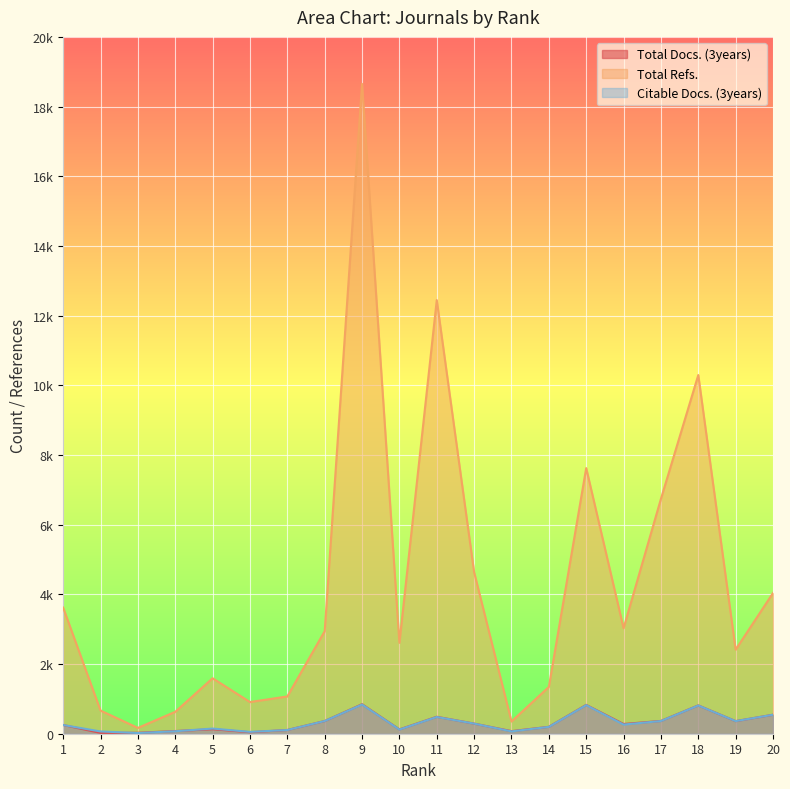

Count the number of categories in the chart.

20